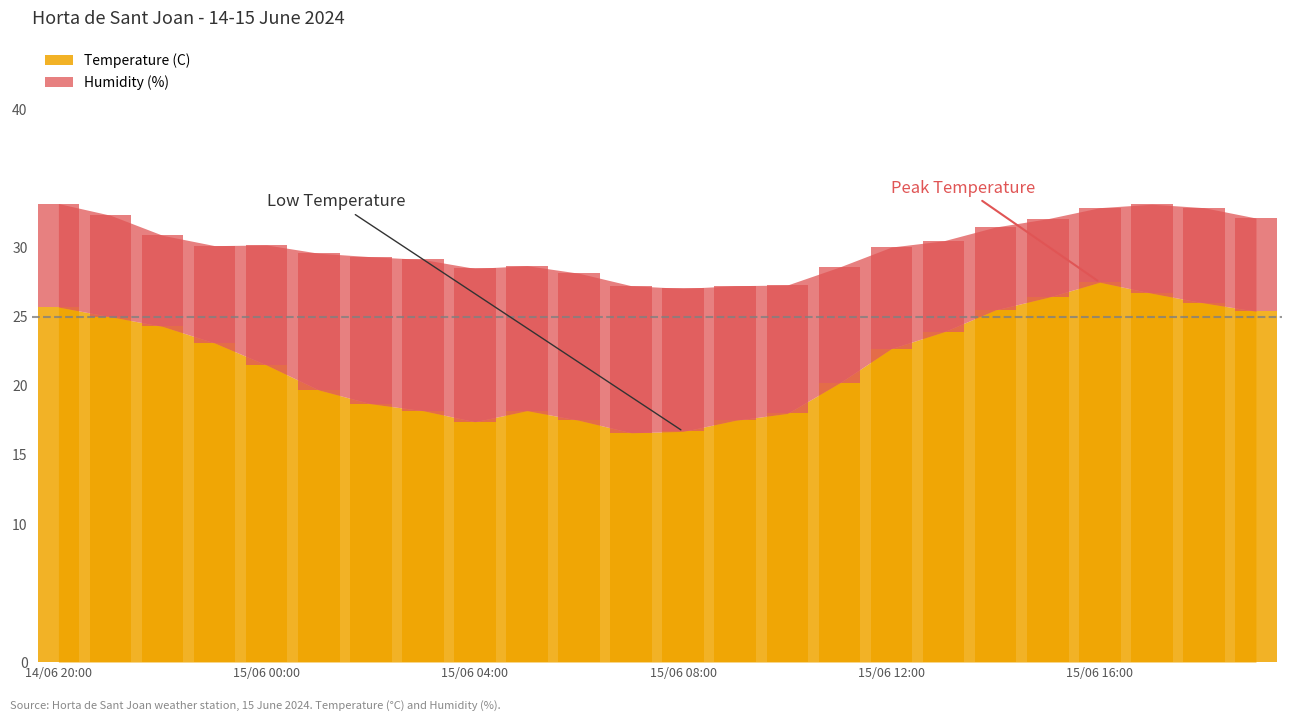

What is the total value across all series at 14/06 20:00?

33.2